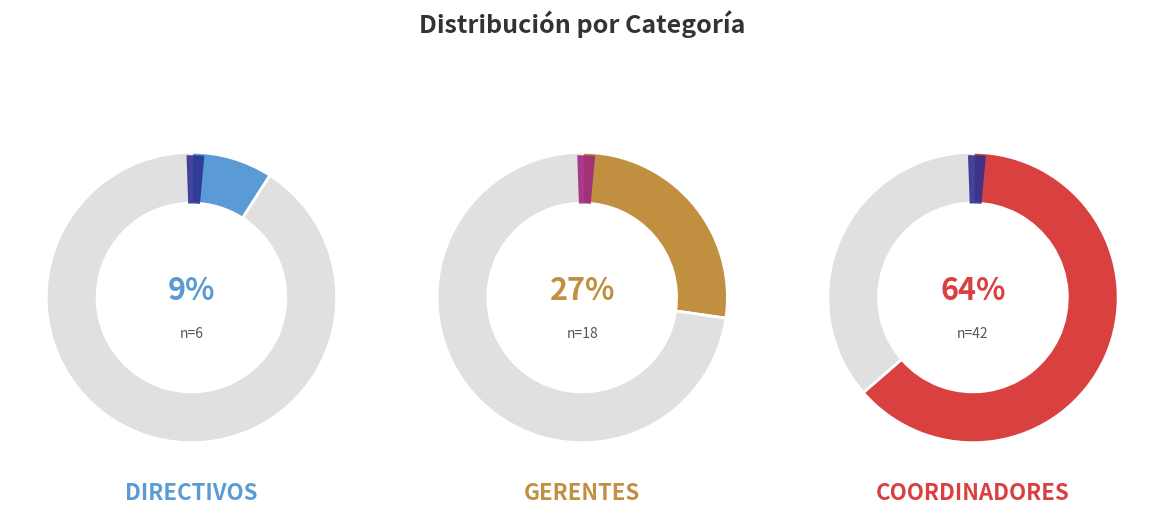

Which category has the biggest portion of the pie?

Coordinadores